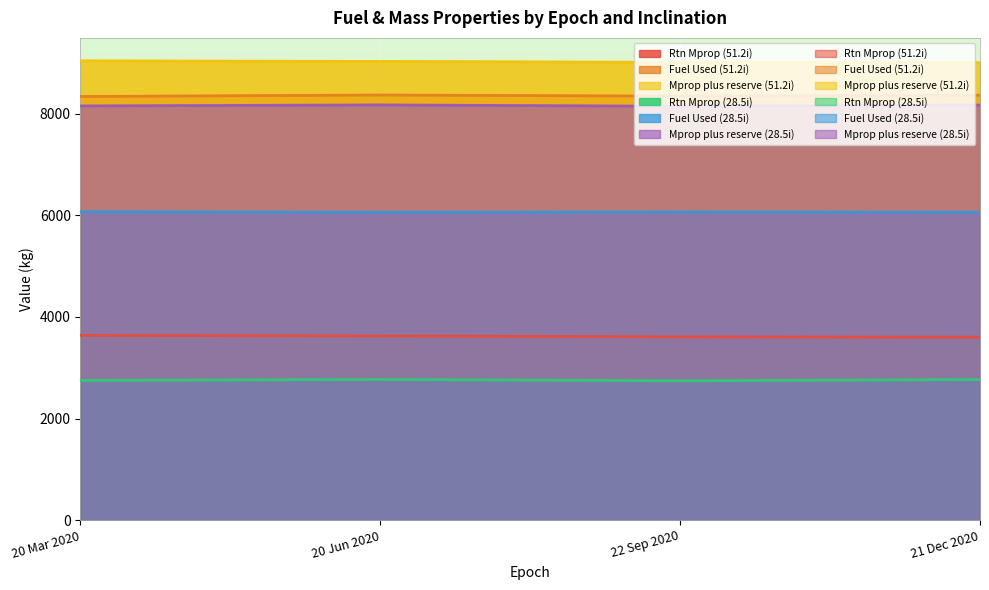

Reading left to right, transcribe all the data shown in this chart.

Rtn Mprop (51.2i): 20 Mar 2020=3635.4	20 Jun 2020=3624.0	22 Sep 2020=3605.9	21 Dec 2020=3600.2
Fuel Used (51.2i): 20 Mar 2020=8335.6	20 Jun 2020=8364.7	22 Sep 2020=8342.1	21 Dec 2020=8361.4
Mprop plus reserve (51.2i): 20 Mar 2020=9036.8	20 Jun 2020=9025.4	22 Sep 2020=9007.3	21 Dec 2020=9001.7
Rtn Mprop (28.5i): 20 Mar 2020=2748.5	20 Jun 2020=2768.8	22 Sep 2020=2742.0	21 Dec 2020=2766.5
Fuel Used (28.5i): 20 Mar 2020=6069.5	20 Jun 2020=6057.4	22 Sep 2020=6064.7	21 Dec 2020=6058.5
Mprop plus reserve (28.5i): 20 Mar 2020=8149.9	20 Jun 2020=8170.2	22 Sep 2020=8143.4	21 Dec 2020=8168.0